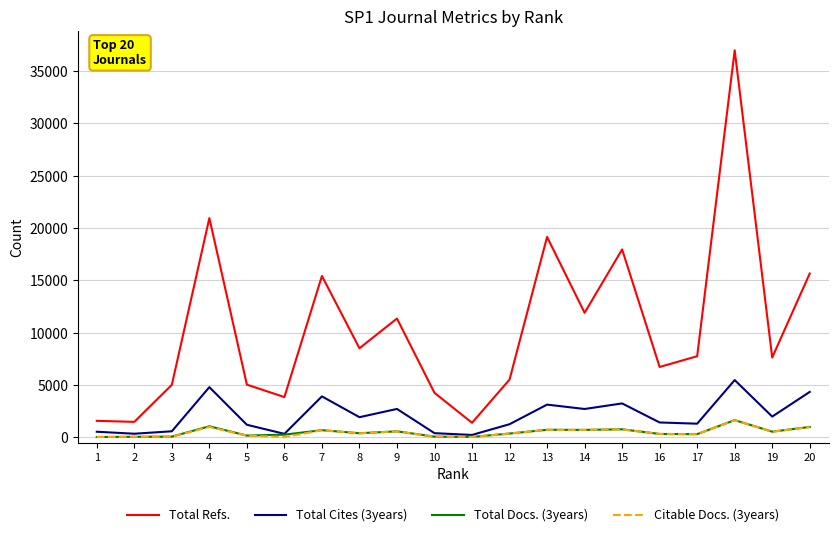

In Total Refs., how many points are higher than both neighbors (excluding endpoints)?

6